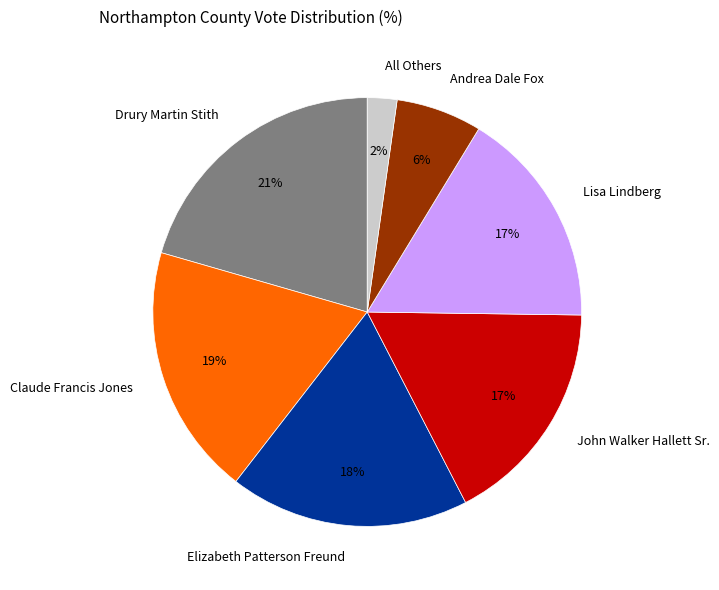

Is it true that Drury Martin Stith is 32% of the pie?

False